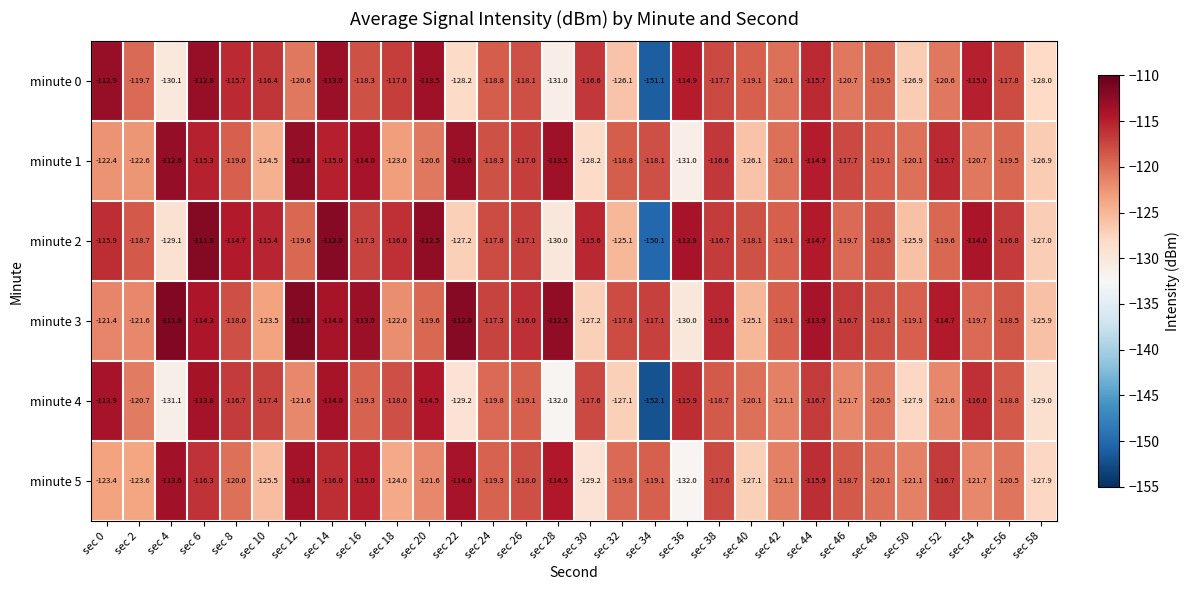

What is the total value across all series at sec 58?

-764.7